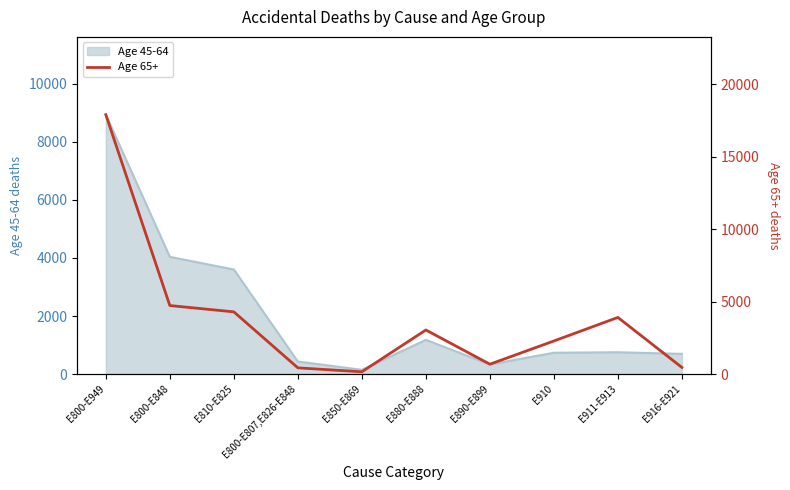

How many points are lower than both their immediate neighbors (excluding endpoints)?

2